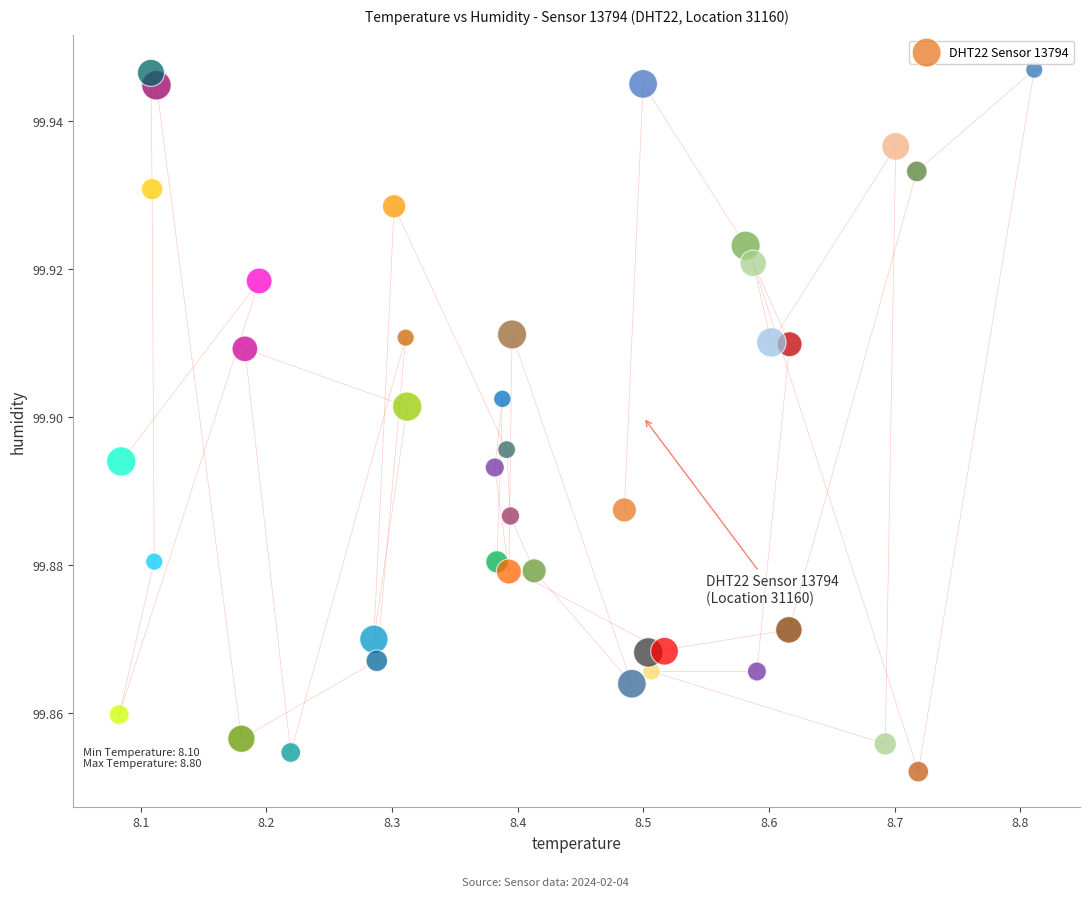

What is the range of X values (max minus min)?

0.7